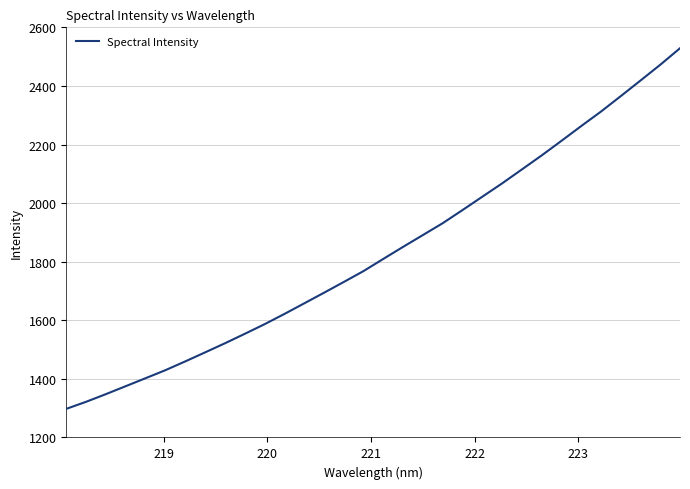

What is the difference between the maximum and minimum values?

1231.0